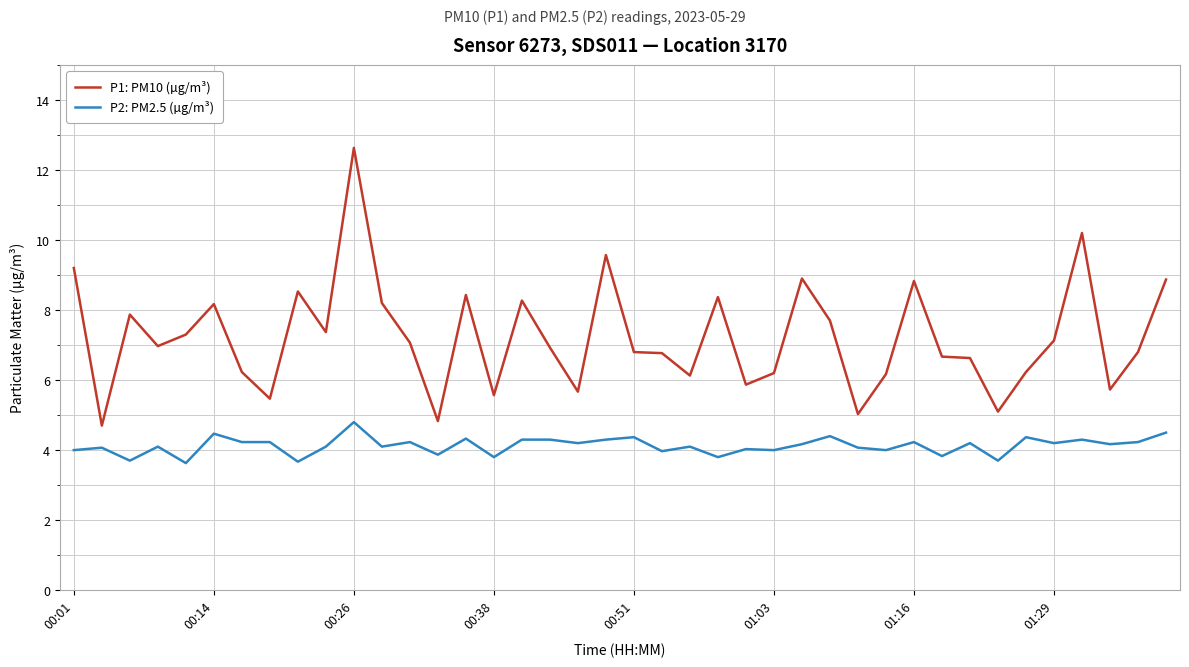

Rank the series by their maximum value, from highest to lowest.

P1: PM10 (µg/m³), P2: PM2.5 (µg/m³)